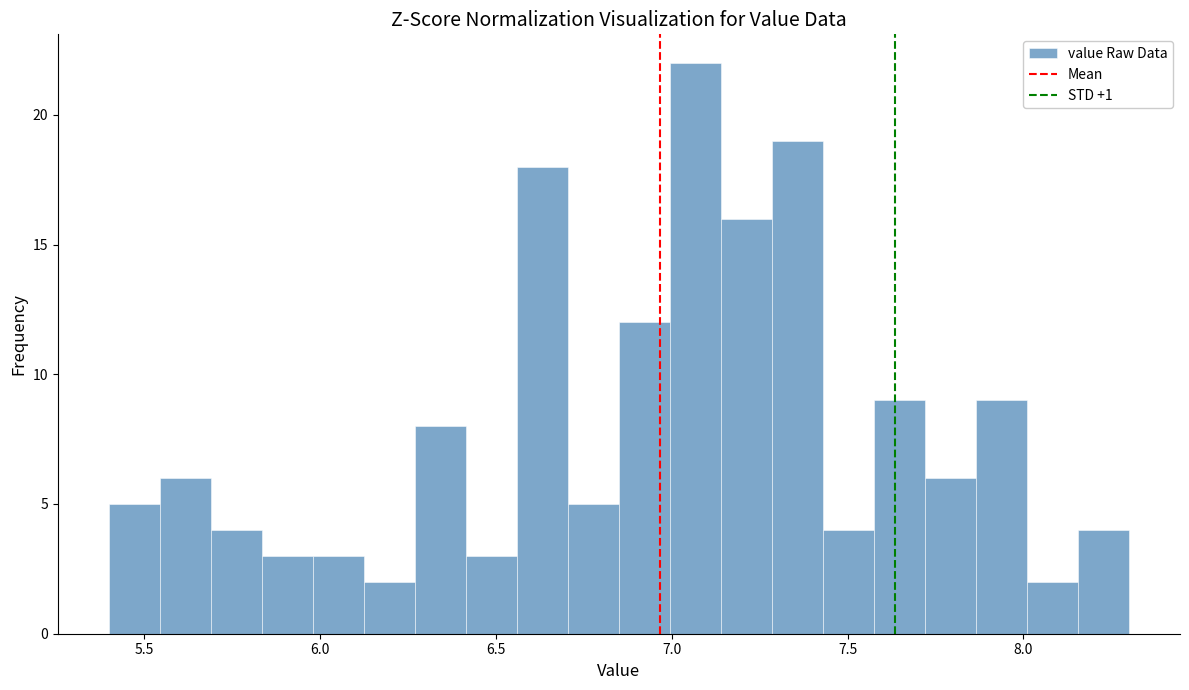

Read against the x-axis, roughly where is the centre of the tallest bar?

7.05